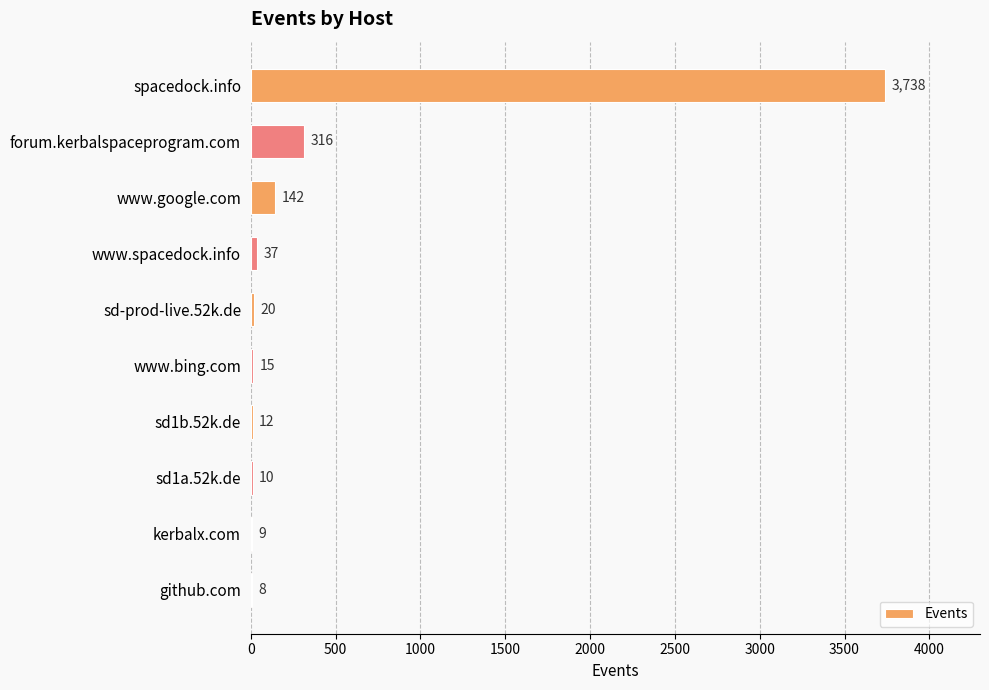

What is the greatest value displayed?

3738